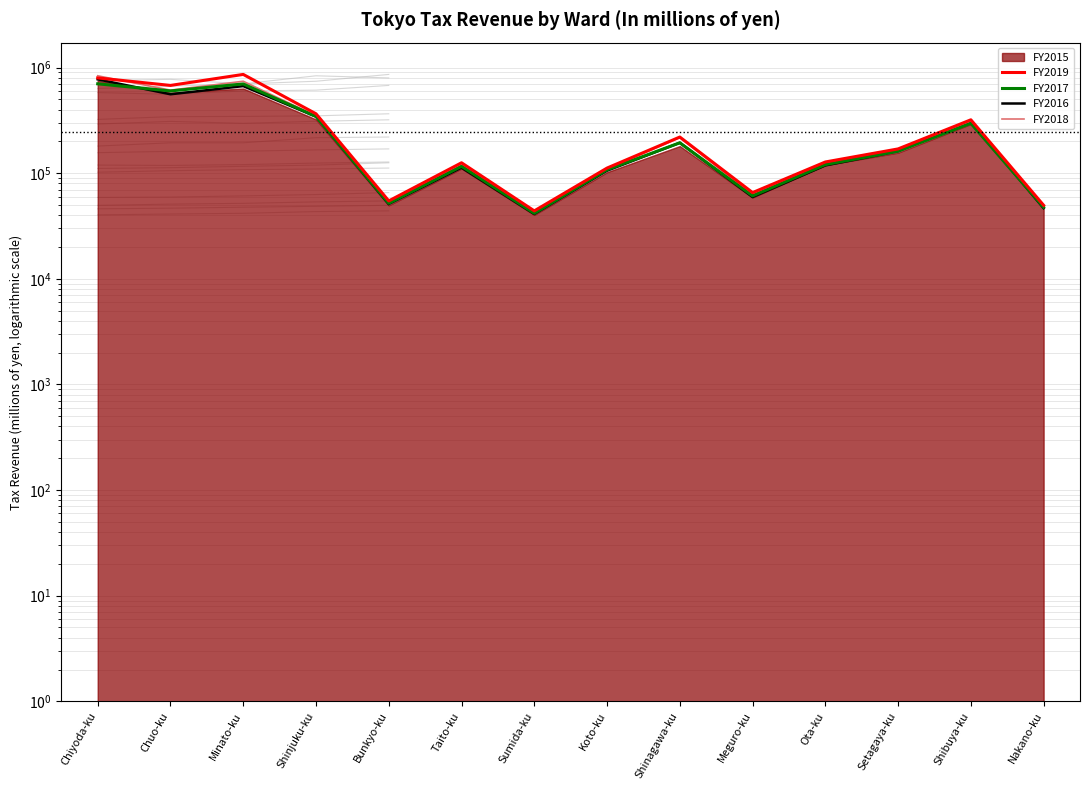

What is the sum of all FY2017 values?

3547122